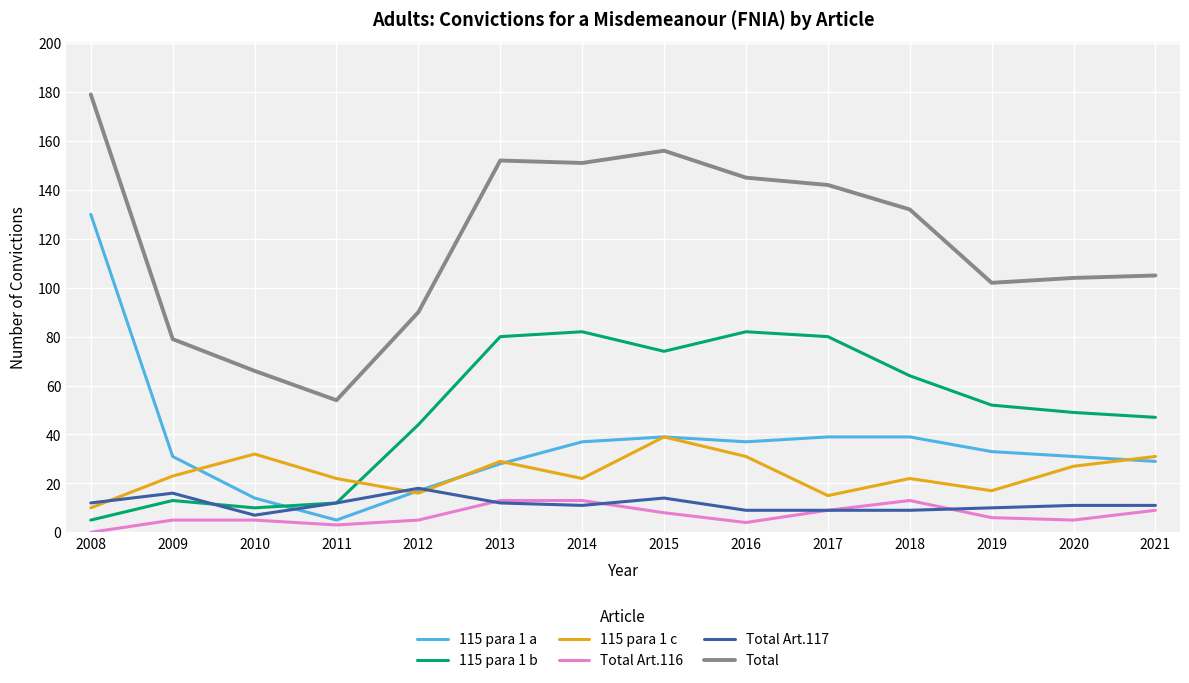

Reading left to right, extract all data points from this chart.

115 para 1 a: 130	31	14	5	17	28	37	39	37	39	39	33	31	29
115 para 1 b: 5	13	10	12	44	80	82	74	82	80	64	52	49	47
115 para 1 c: 10	23	32	22	16	29	22	39	31	15	22	17	27	31
Total Art.116: 0	5	5	3	5	13	13	8	4	9	13	6	5	9
Total Art.117: 12	16	7	12	18	12	11	14	9	9	9	10	11	11
Total: 179	79	66	54	90	152	151	156	145	142	132	102	104	105